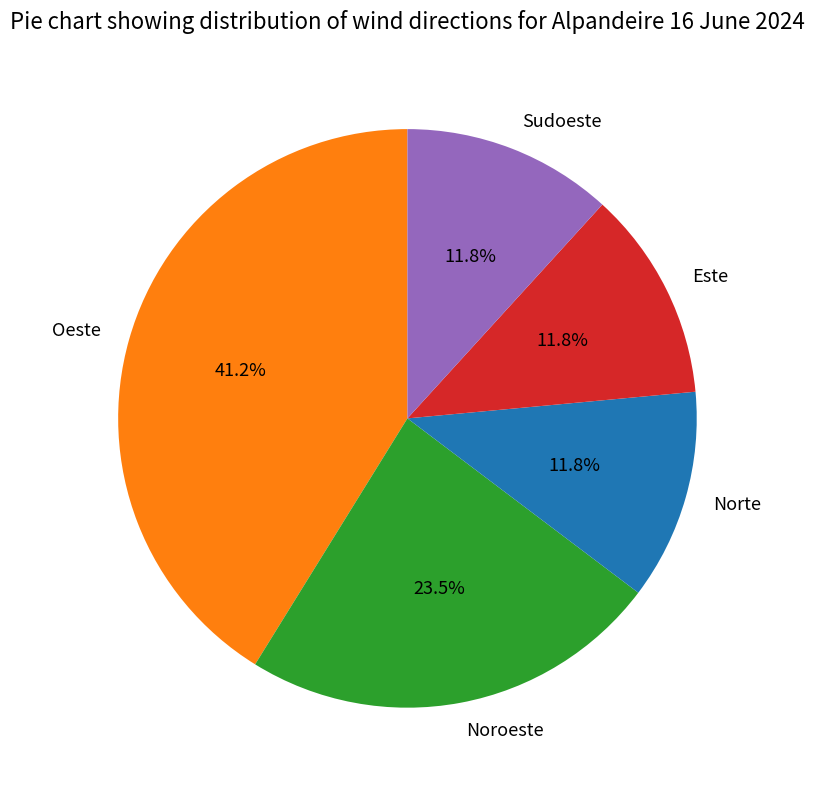

What percentage is the Sudoeste slice, to the nearest percent?

12%